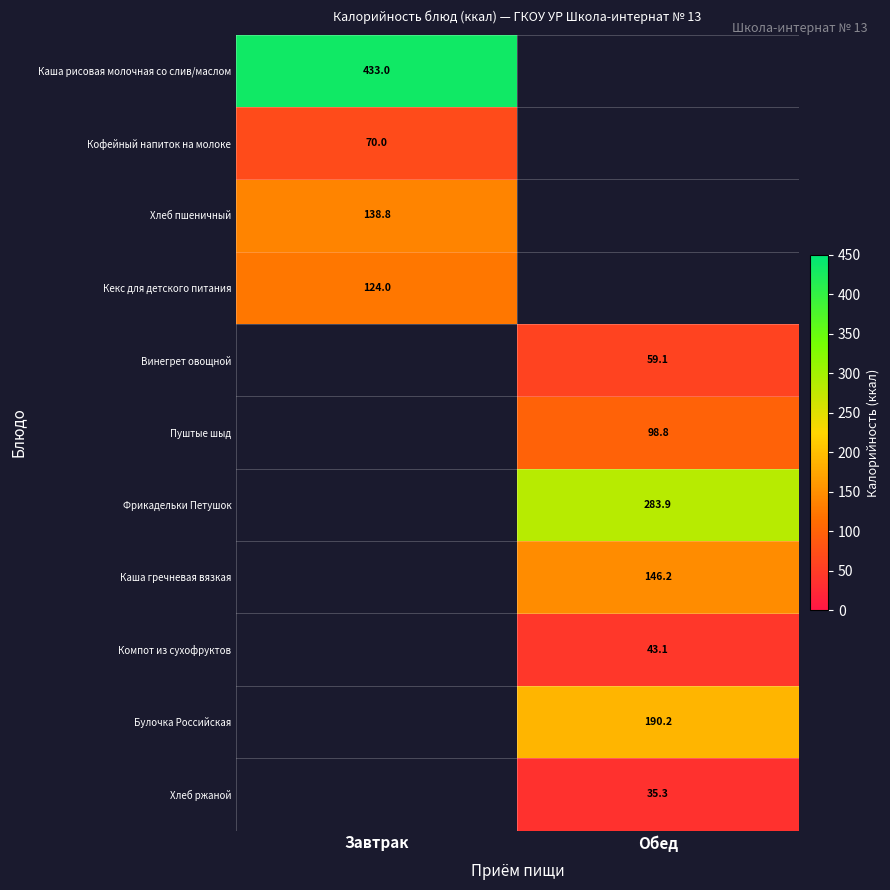

Where does the Фрикадельки Петушок series first go above 283?

Обед